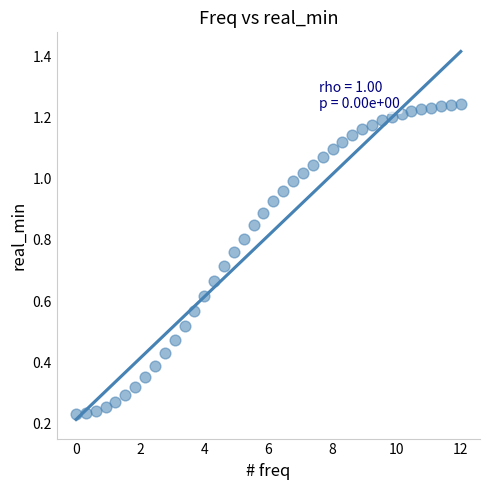

What is the range of X values (max minus min)?

12.0